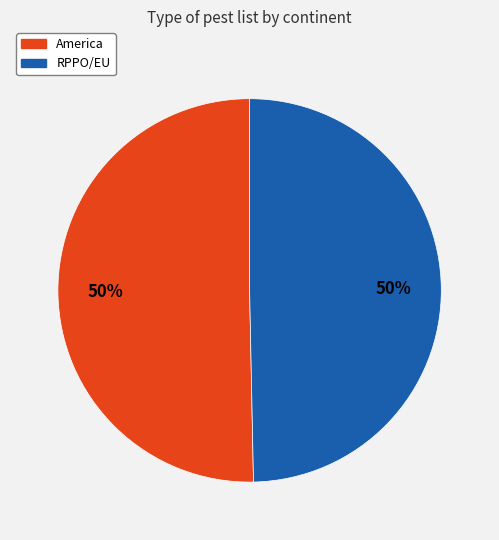

To the nearest percent, what is the combined percentage of America and RPPO/EU?

100%